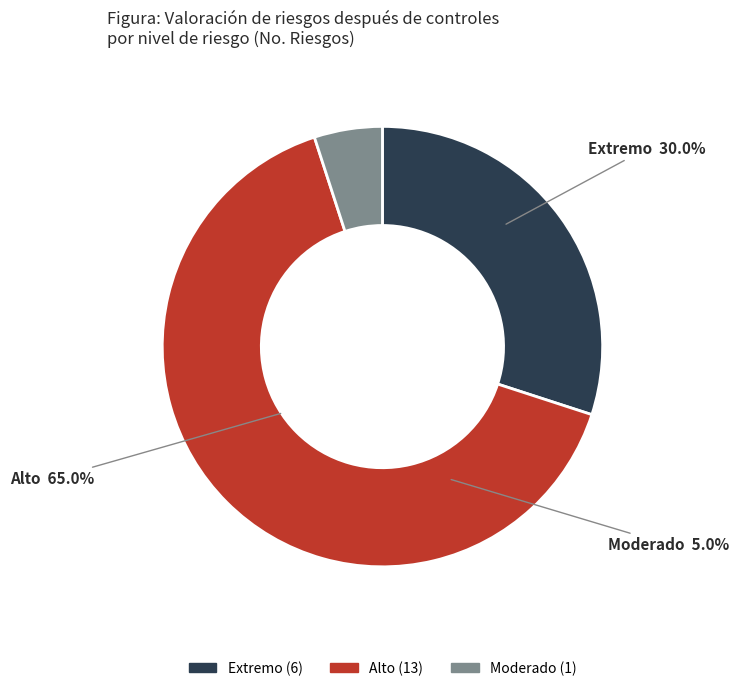

What is the largest slice in the pie chart?

Alto